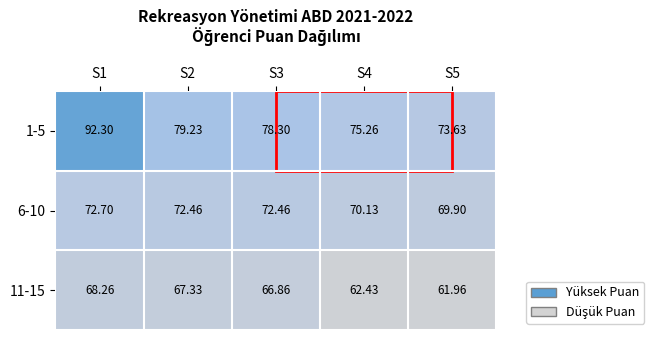

Is the value of 1-5 at S4 greater than the value of 6-10 at S5?

Yes